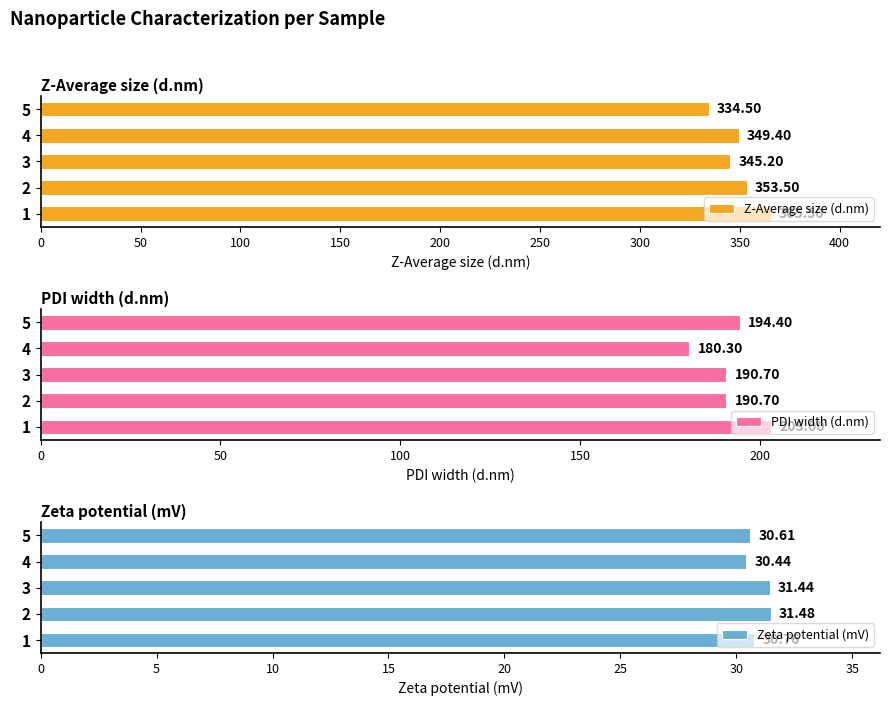

What are all the series names shown in the legend?

Z-Average size (d.nm), PDI width (d.nm), Zeta potential (mV)